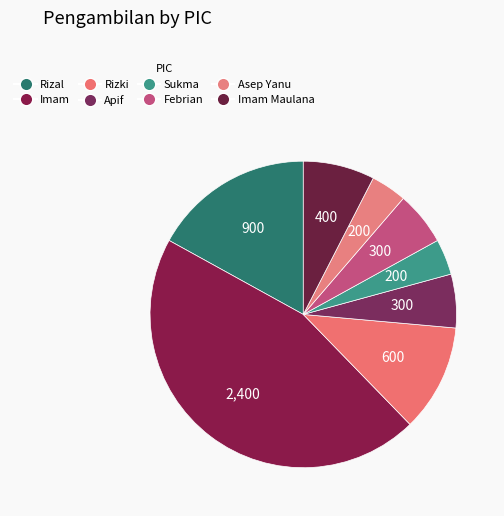

What is the change in value from Sukma to Febrian?

+100